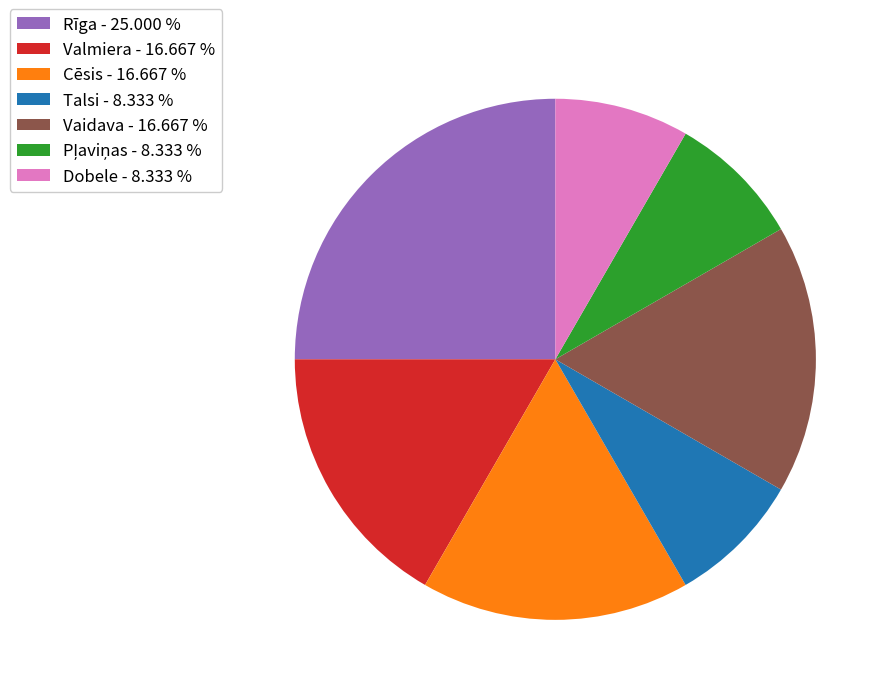

Is Talsi - 8.333 % the majority of the pie?

No